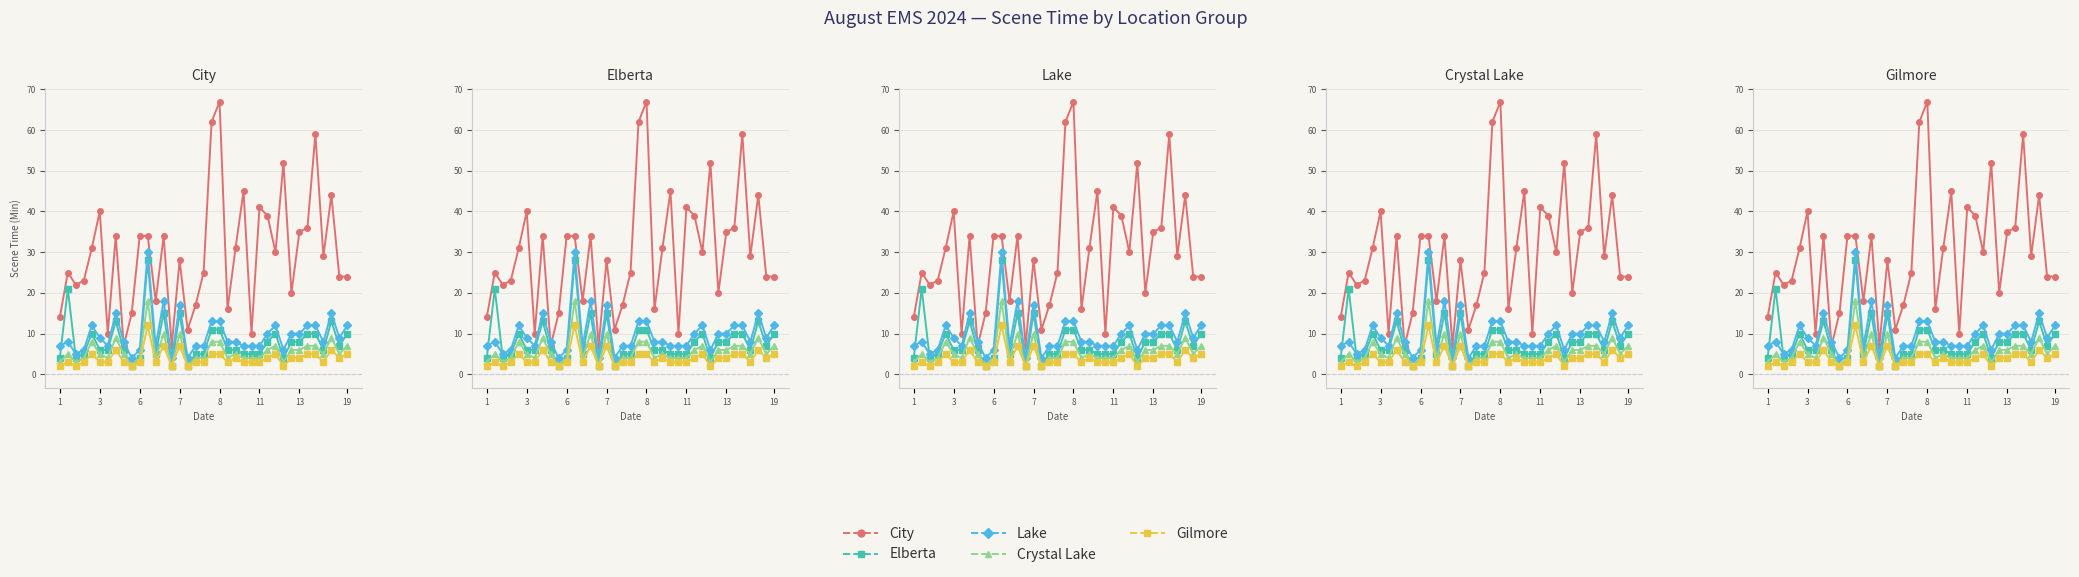

Is the value of City at 12 greater than the value of Crystal Lake at 34?

Yes